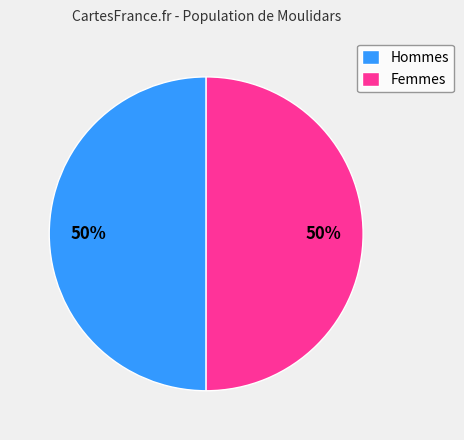

Approximately how many times larger is the value at Femmes compared to Hommes?

1.0